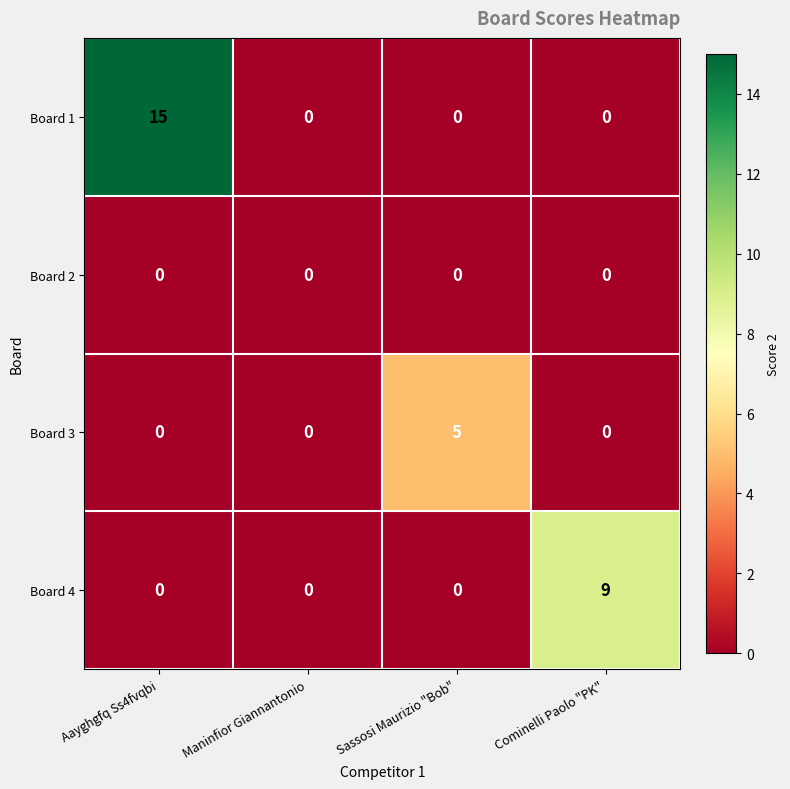

What is the difference between the Board 1 values at Maninfior Giannantonio and Aayghgfq Ss4fvqbi?

15